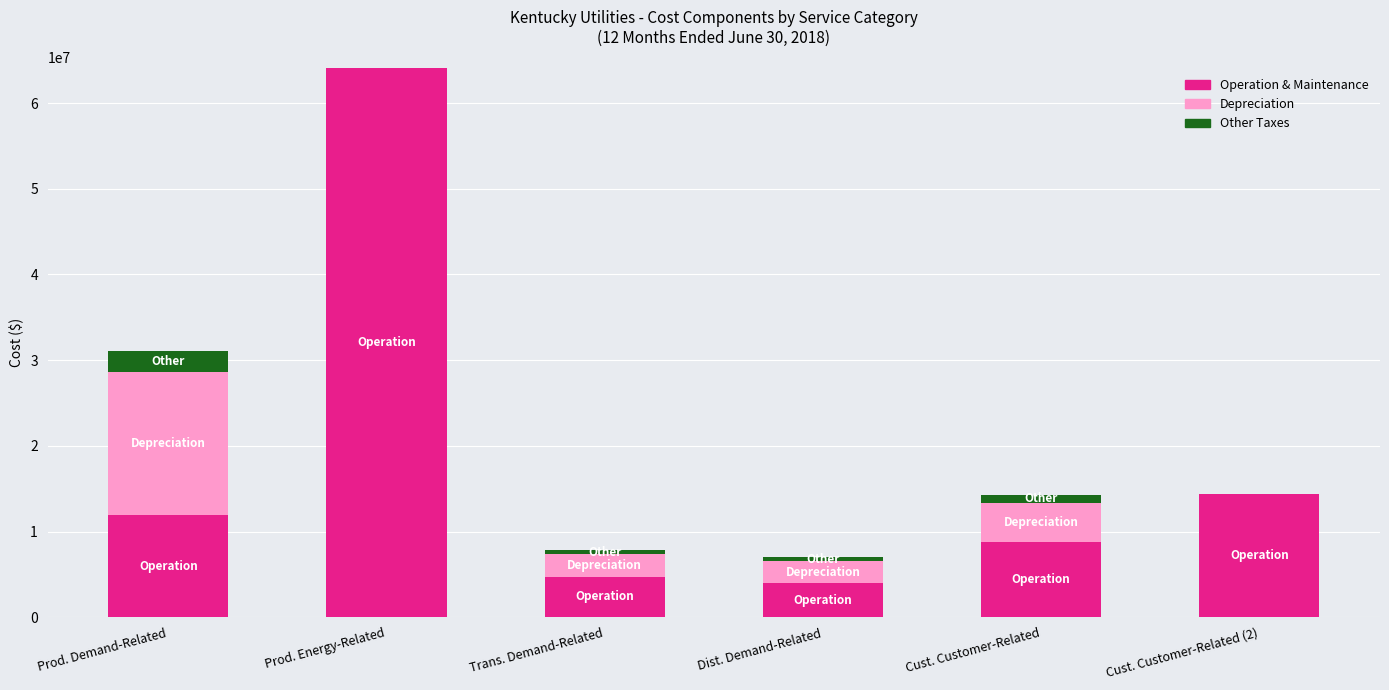

Read the Operation & Maintenance value at Prod. Demand-Related.

11899482.9